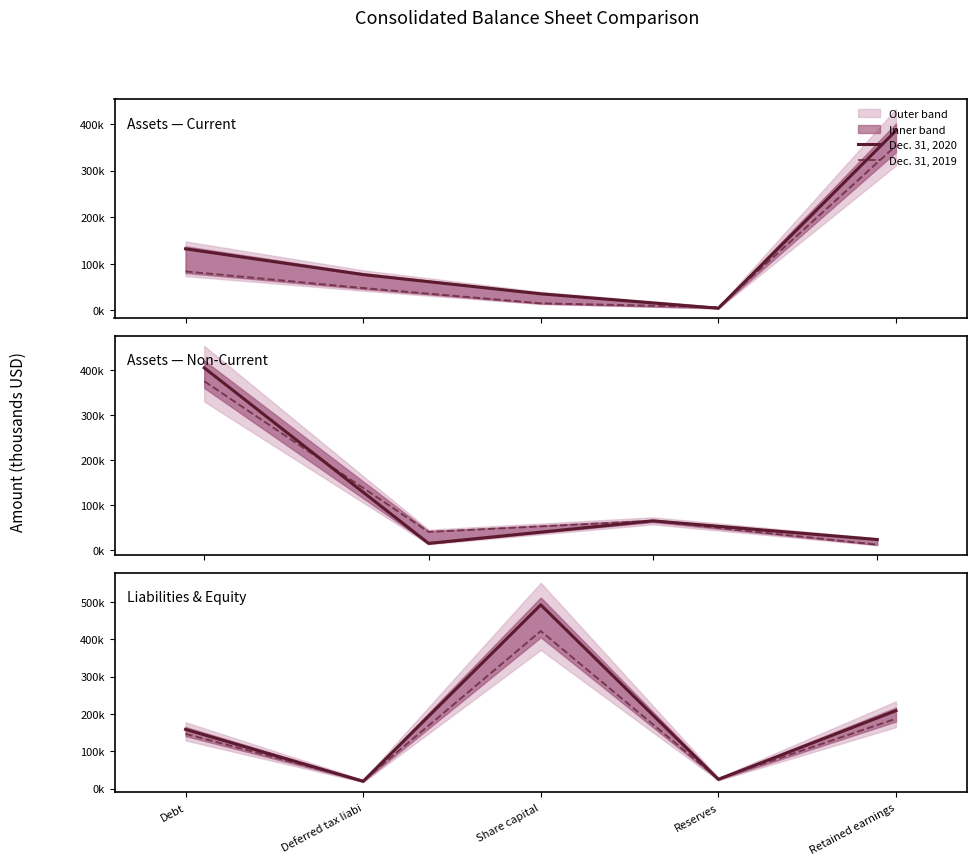

Is it true that Dec. 31, 2019 equals 14490 at Deferred tax liabi?

False